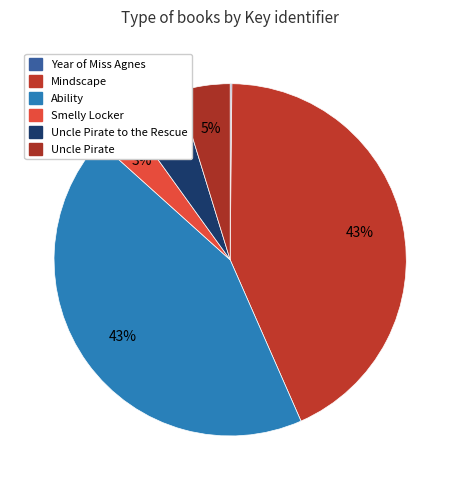

Does any single category account for the majority?

No